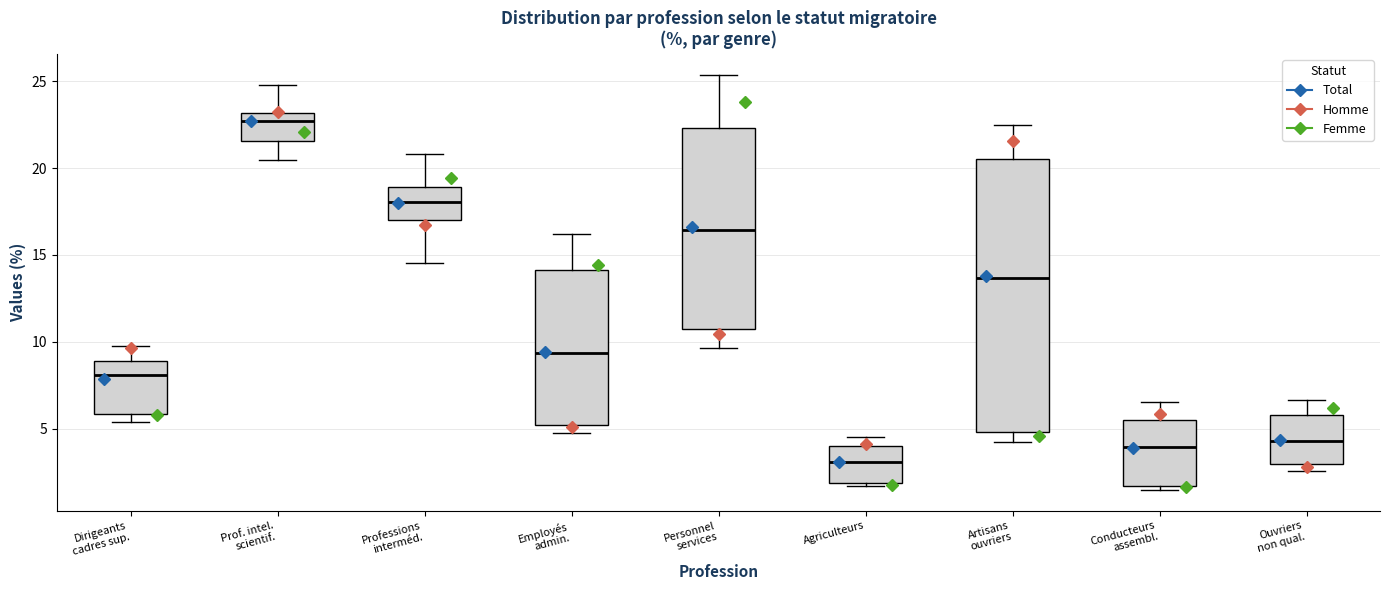

Reading left to right, read every box against the y-axis: the position of its median line, the range the box covers, and the ends of its whiskers. The values are not printed on the chart, so give them approximately, as read against the axis.

Dirigeants cadres sup.: median 8.0, box 6.0 to 9.0, whiskers 5.5 to 10.0
Prof. intel. scientif.: median 22.5, box 21.5 to 23.0, whiskers 20.5 to 25.0
Professions interméd.: median 18.0, box 17.0 to 19.0, whiskers 14.5 to 21.0
Employés admin.: median 9.5, box 5.0 to 14.0, whiskers 4.5 to 16.0
Personnel services: median 16.5, box 10.5 to 22.5, whiskers 9.5 to 25.5
Agriculteurs: median 3.0, box 2.0 to 4.0, whiskers 1.5 to 4.5
Artisans ouvriers: median 13.5, box 5.0 to 20.5, whiskers 4.0 to 22.5
Conducteurs assembl.: median 4.0, box 1.5 to 5.5, whiskers 1.5 (just below the box's lower edge) to 6.5
Ouvriers non qual.: median 4.5, box 3.0 to 6.0, whiskers 2.5 to 6.5